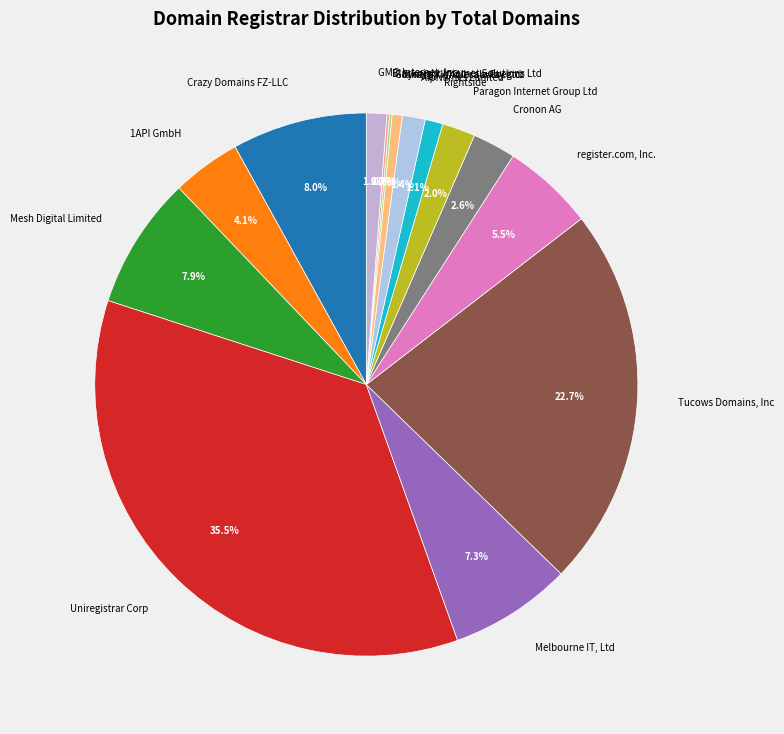

Combined, what portion of the pie is Crazy Domains FZ-LLC and Paragon Internet Group Ltd?

10.0%